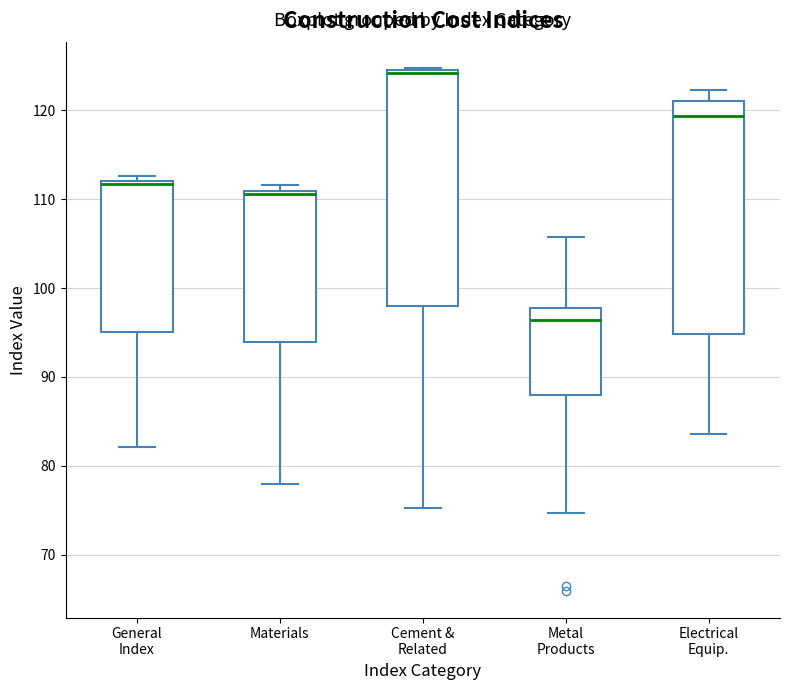

Reading left to right, read every box against the y-axis: the position of its median line, the range the box covers, and the ends of its whiskers. The values are not printed on the chart, so give them approximately, as read against the axis.

General Index: median 112 (just below the box's upper edge), box 95 to 112, whiskers 82 to 113
Materials: median 111 (just below the box's upper edge), box 94 to 111, whiskers 78 to 112
Cement & Related: median 124, box 98 to 125, whiskers 75 to 125
Metal Products: median 96, box 88 to 98, whiskers 75 to 106
Electrical Equip.: median 119, box 95 to 121, whiskers 84 to 122